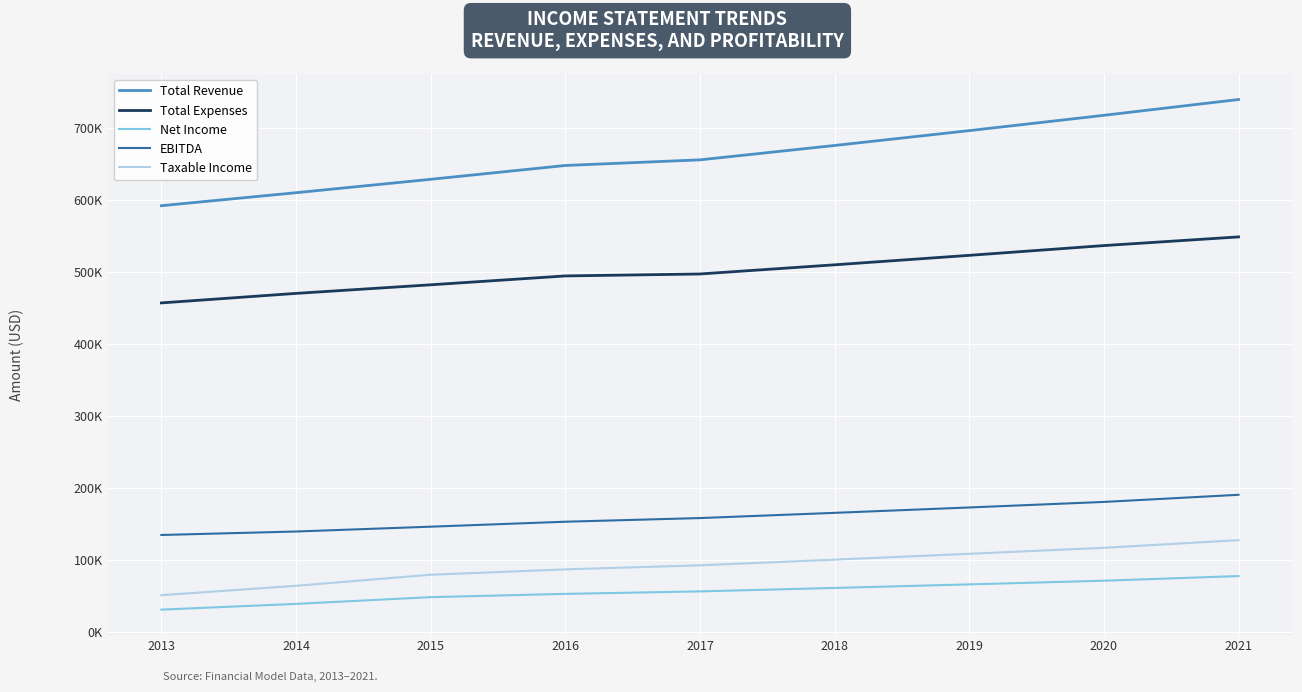

What are all the series names shown in the legend?

Total Revenue, Total Expenses, Net Income, EBITDA, Taxable Income